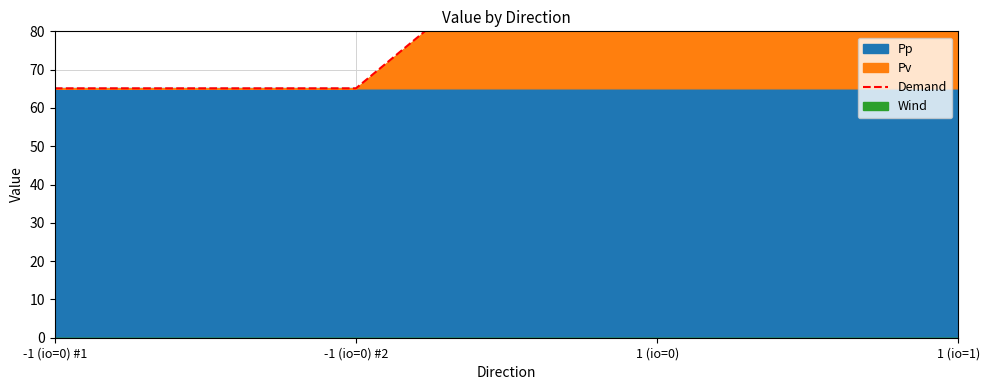

At which label does the data first exceed 130?

1 (io=0)